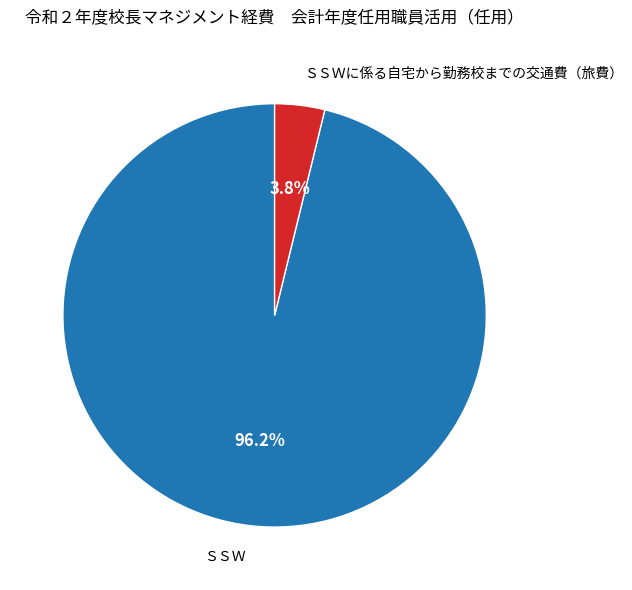

Count the number of slices in the pie.

2